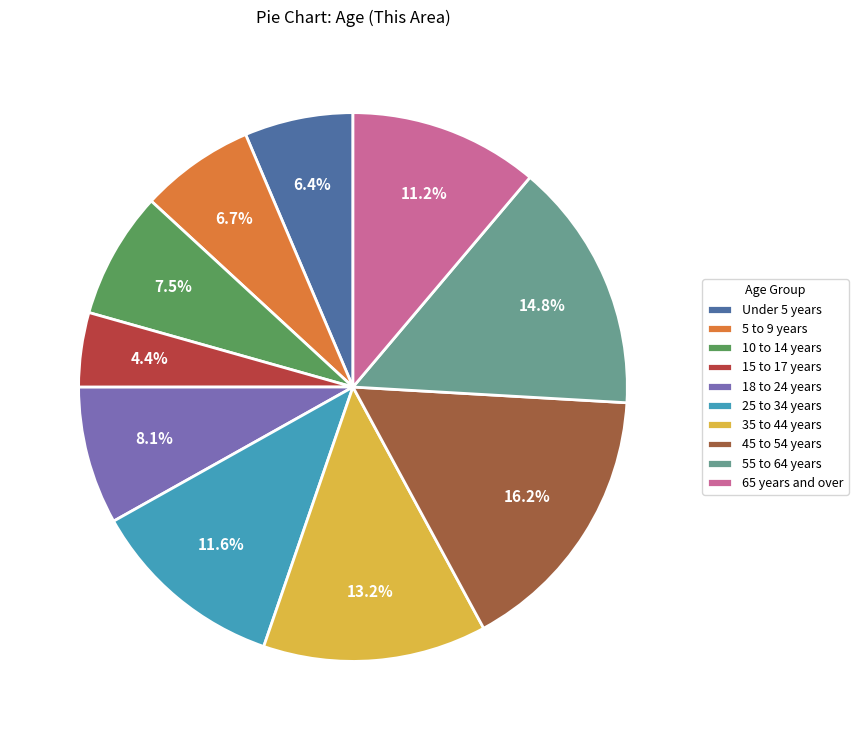

What is the largest slice in the pie chart?

45 to 54 years